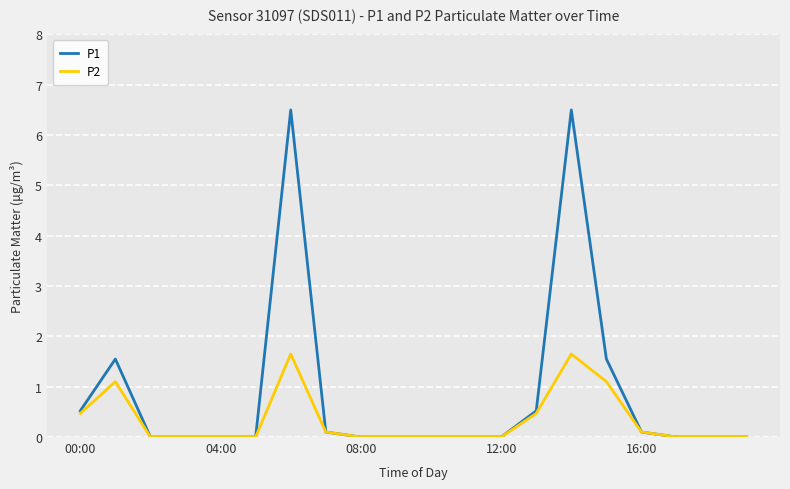

List the series in order of their peak value, highest first.

P1, P2